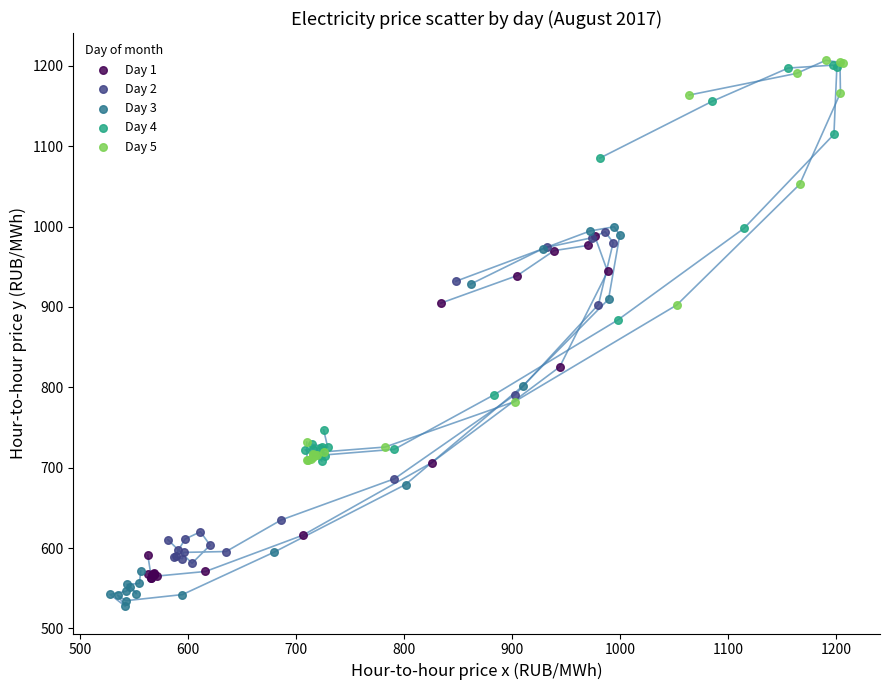

Which series has the widest spread of Y values?

Day 5